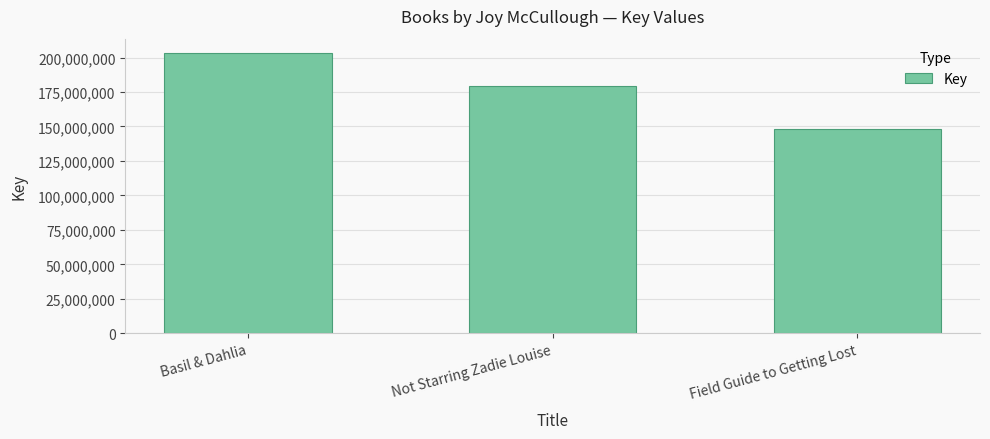

What position from the right is Basil & Dahlia?

3